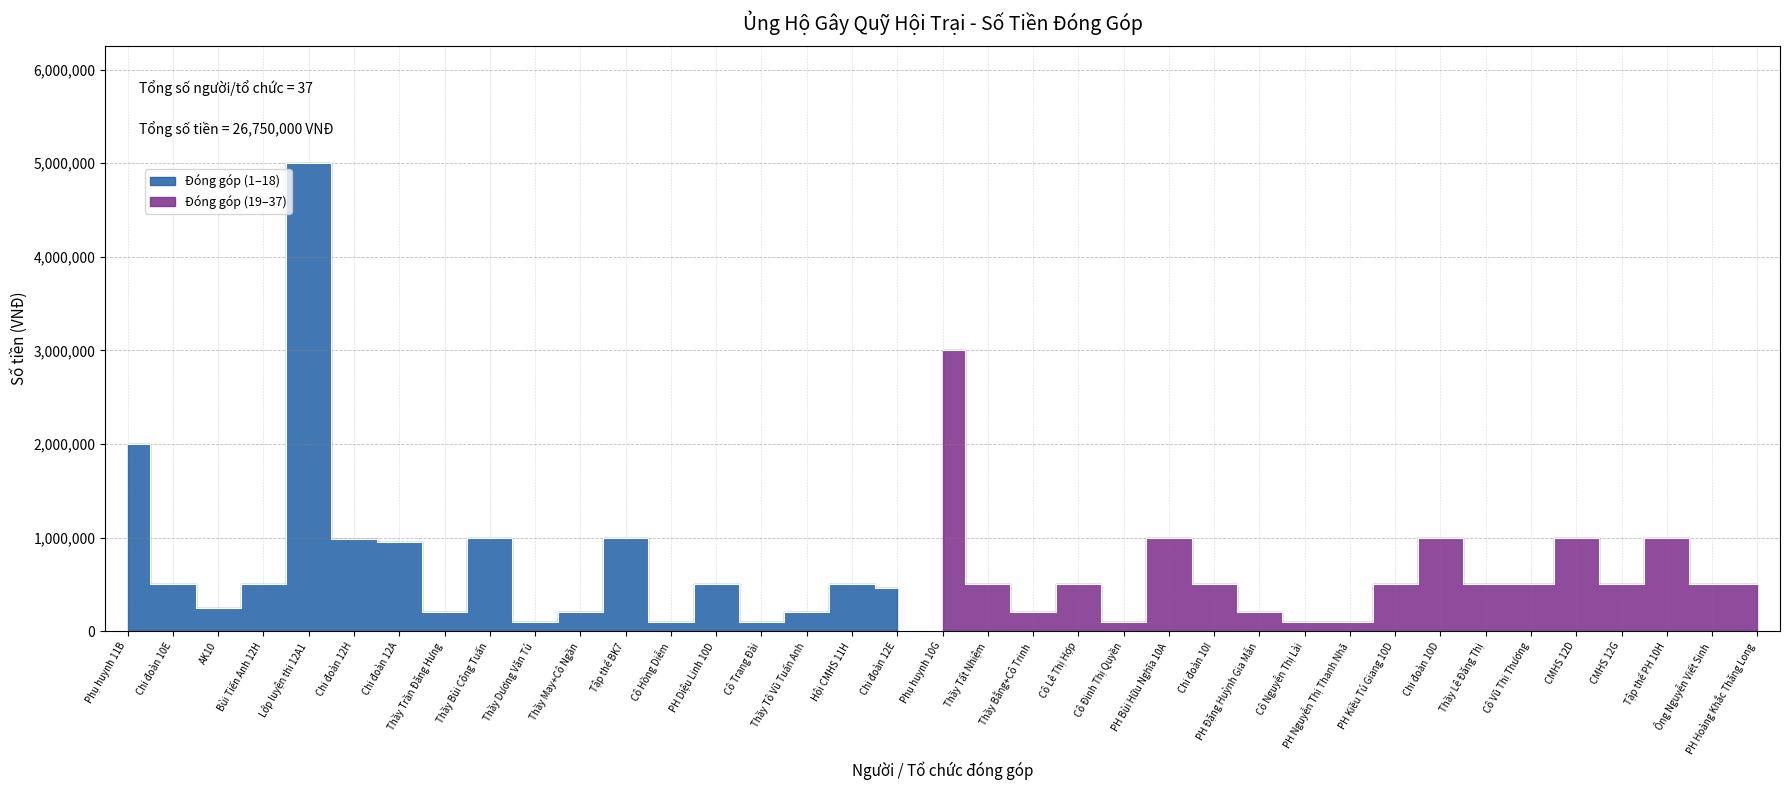

What is the difference between the values at Cô Hồng Diễm and Bùi Tiến Anh 12H?

400000